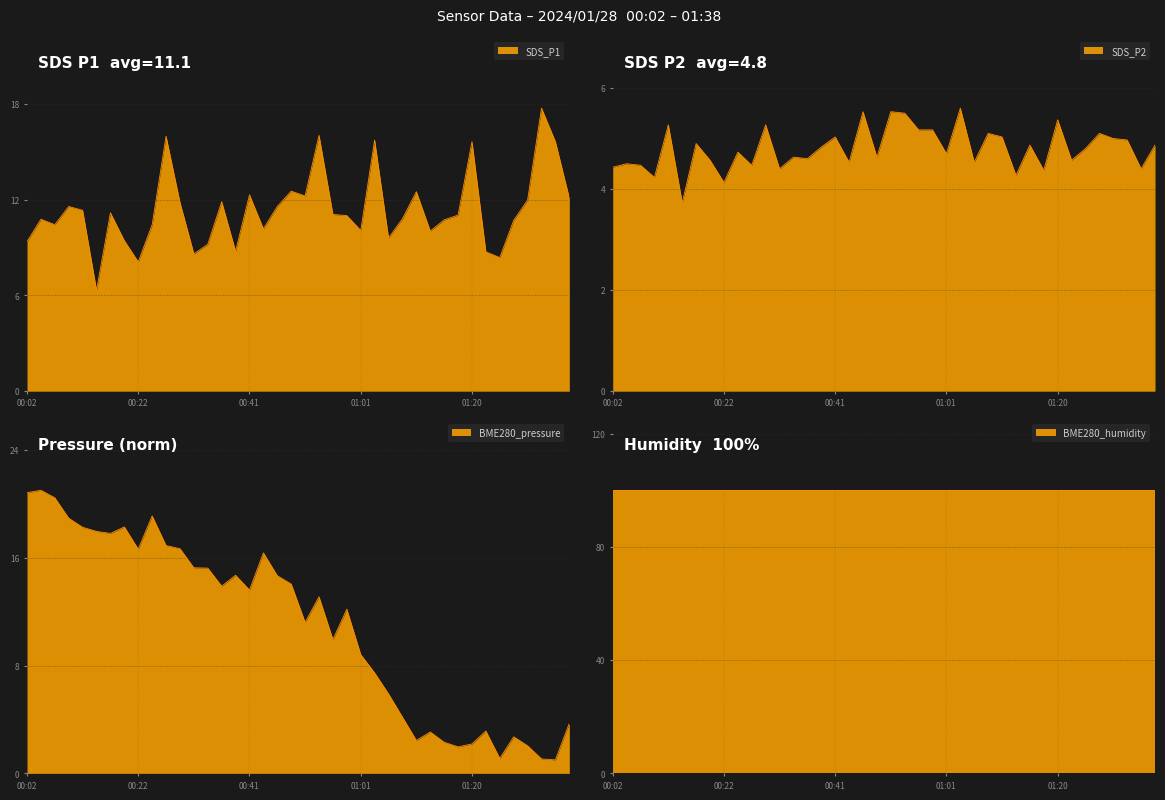

Which category has the lowest value across all series?

01:35